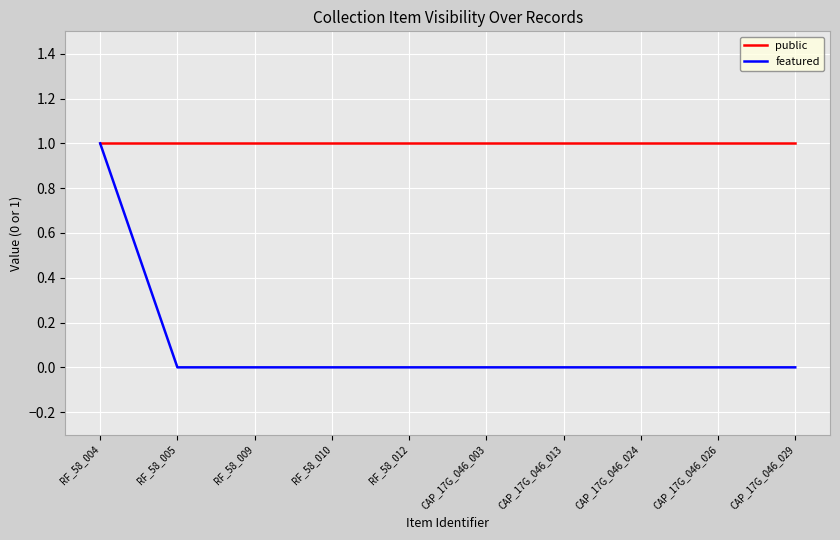

What is the difference between the highest and lowest values at CAP_17G_046_029?

1